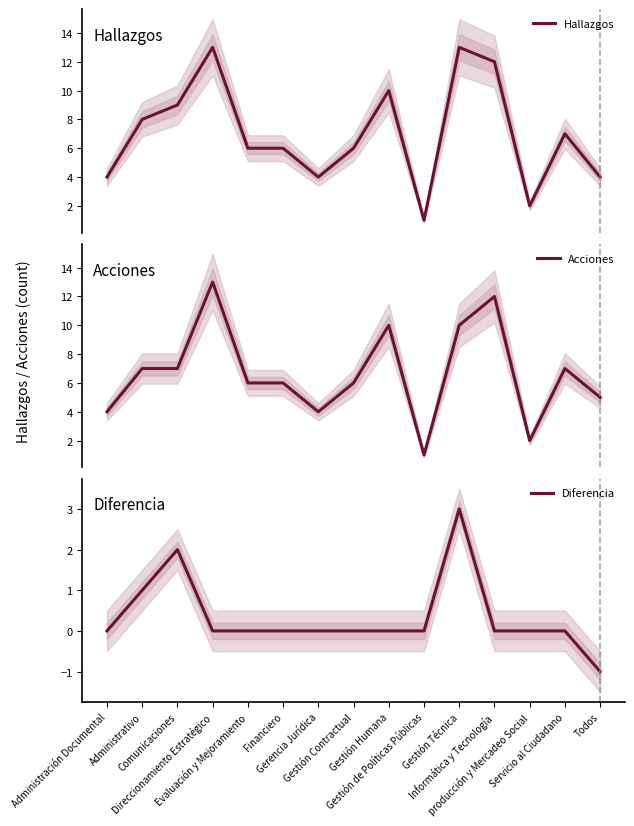

At which category does Diferencia reach its first local peak?

Comunicaciones